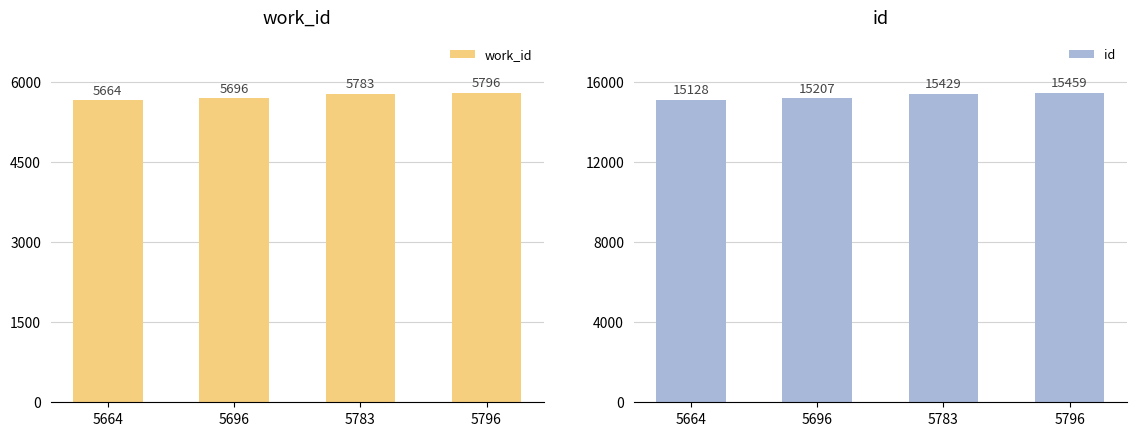

Reading left to right, transcribe all the data shown in this chart.

work_id: 5664=5664	5696=5696	5783=5783	5796=5796
id: 5664=15128	5696=15207	5783=15429	5796=15459